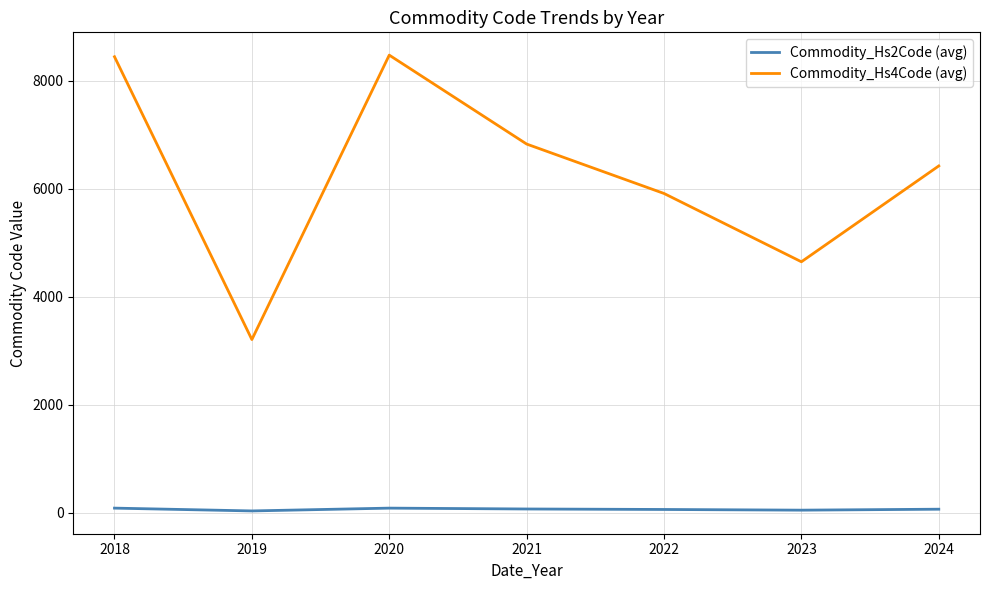

Which series changed the most between 2018 and 2024?

Commodity_Hs4Code (avg)